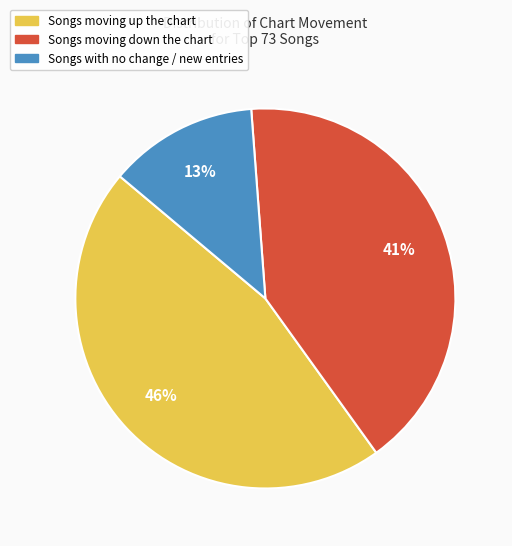

To the nearest percent, what is the average slice percentage?

33%